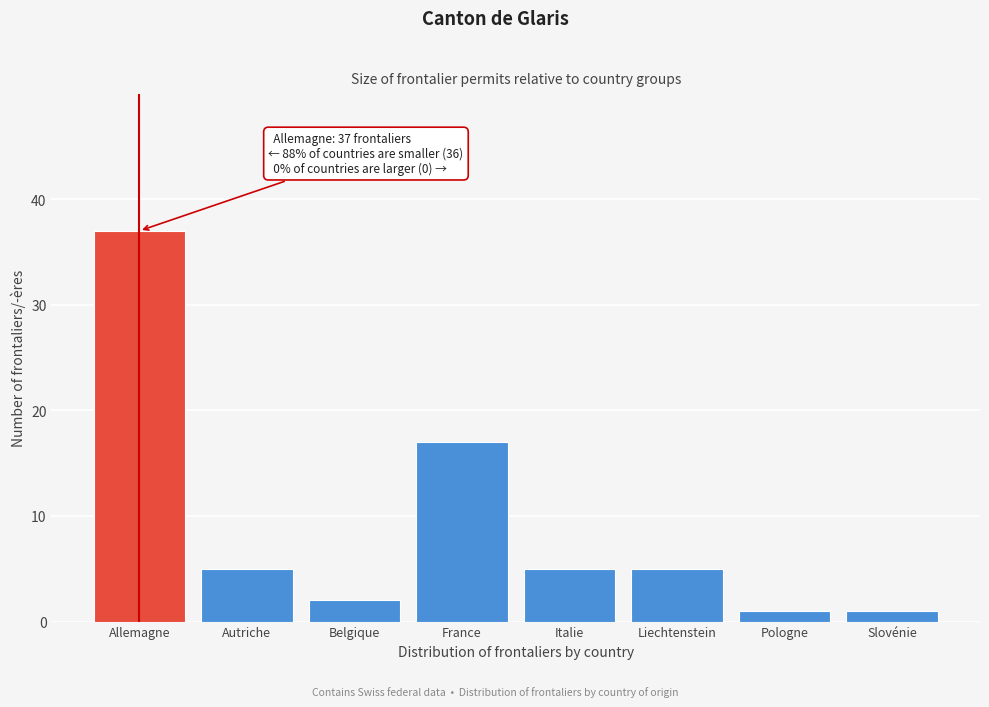

Reading left to right, what are all the values shown in this chart?

Allemagne=37	Autriche=5	Belgique=2	France=17	Italie=5	Liechtenstein=5	Pologne=1	Slovénie=1